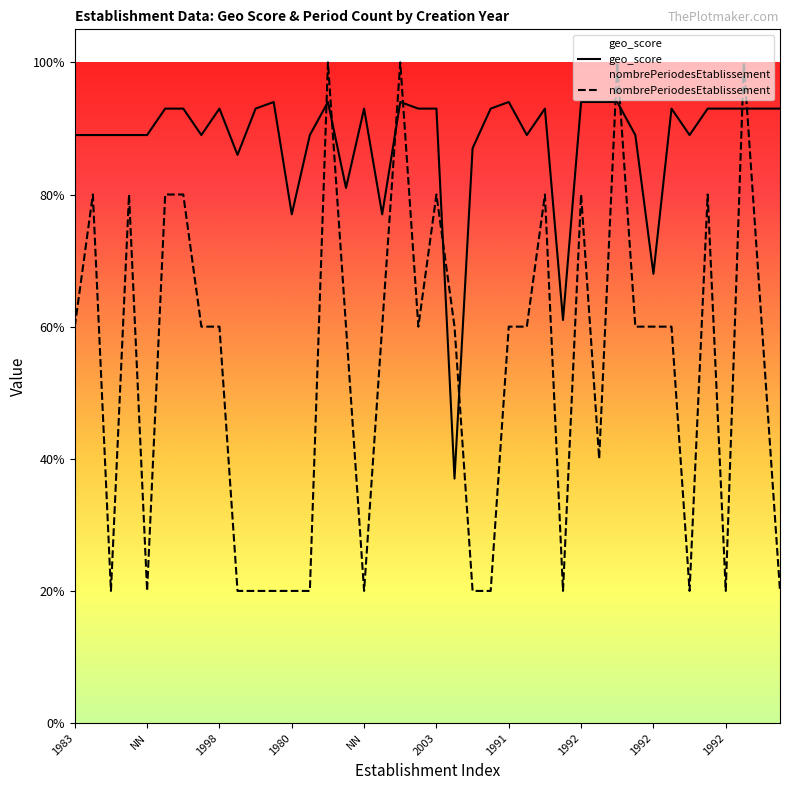

In geo_score, how many points are higher than both neighbors (excluding endpoints)?

8